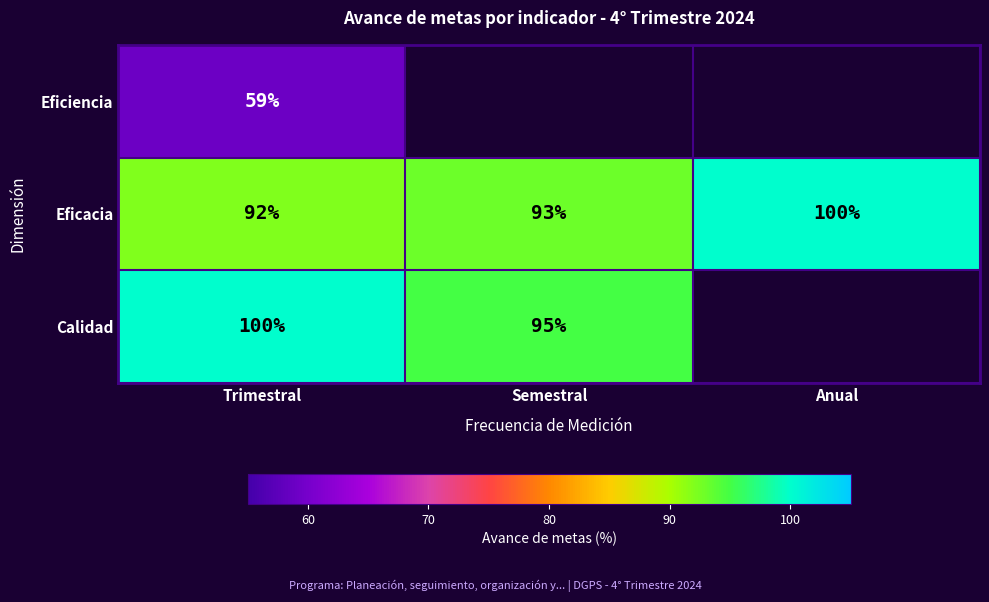

List the labels in order of Eficacia value, smallest first.

Trimestral, Semestral, Anual